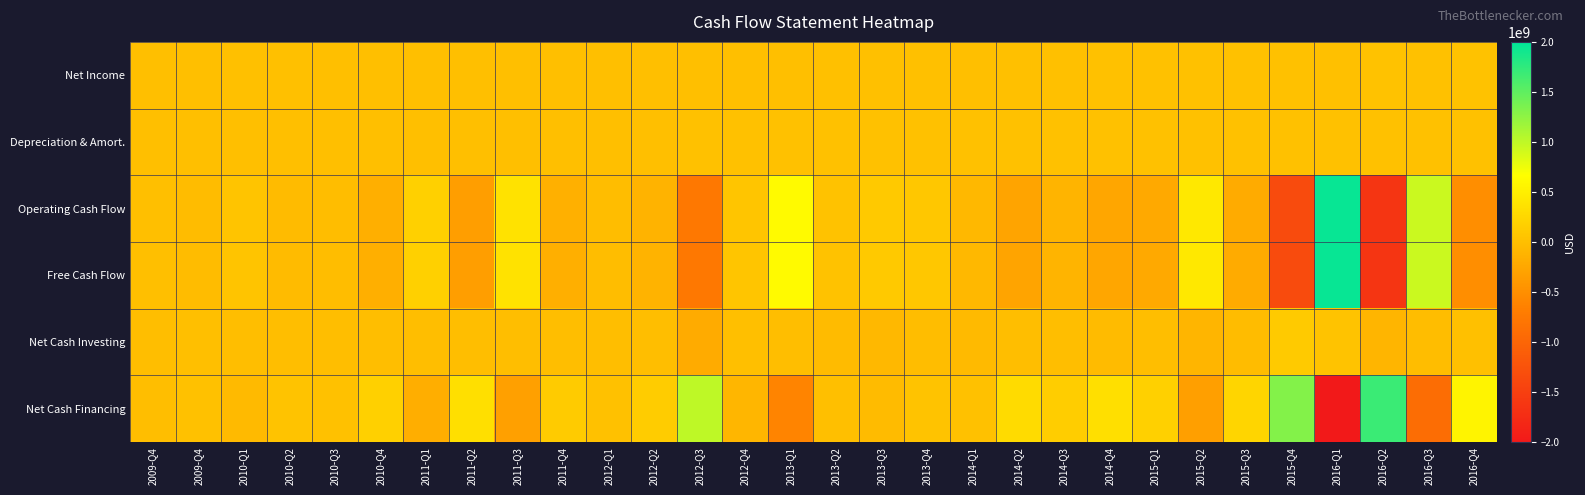

Rank the series at 2011-Q2 from lowest to highest value.

Free Cash Flow, Operating Cash Flow, Net Cash Investing, Net Income, Depreciation & Amort., Net Cash Financing